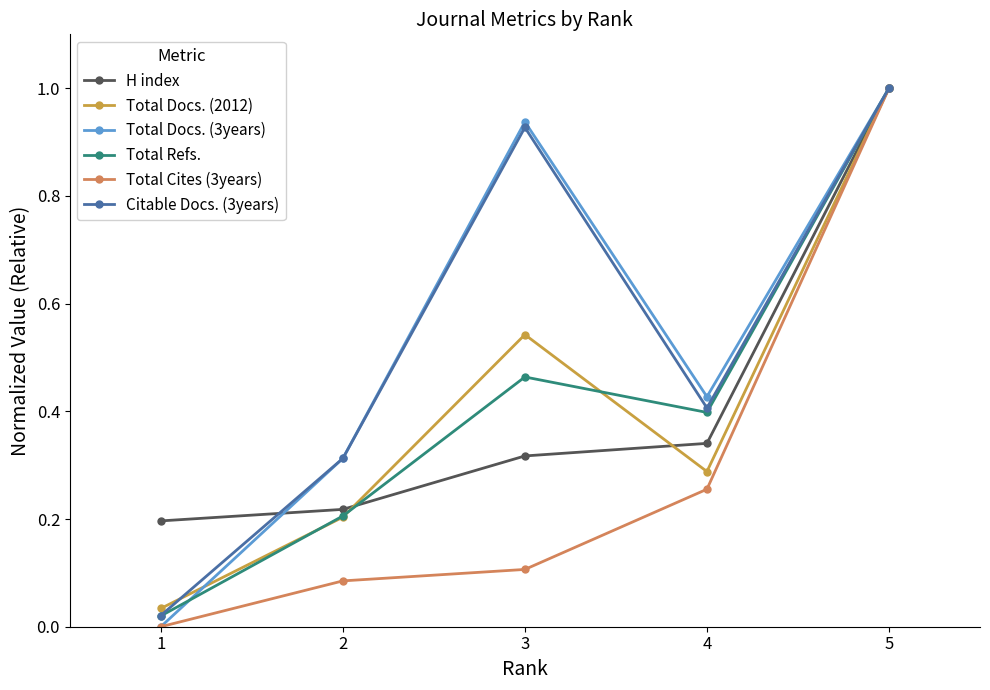

True or false: Total Docs. (3years) has more than 2 interior local peaks.

False